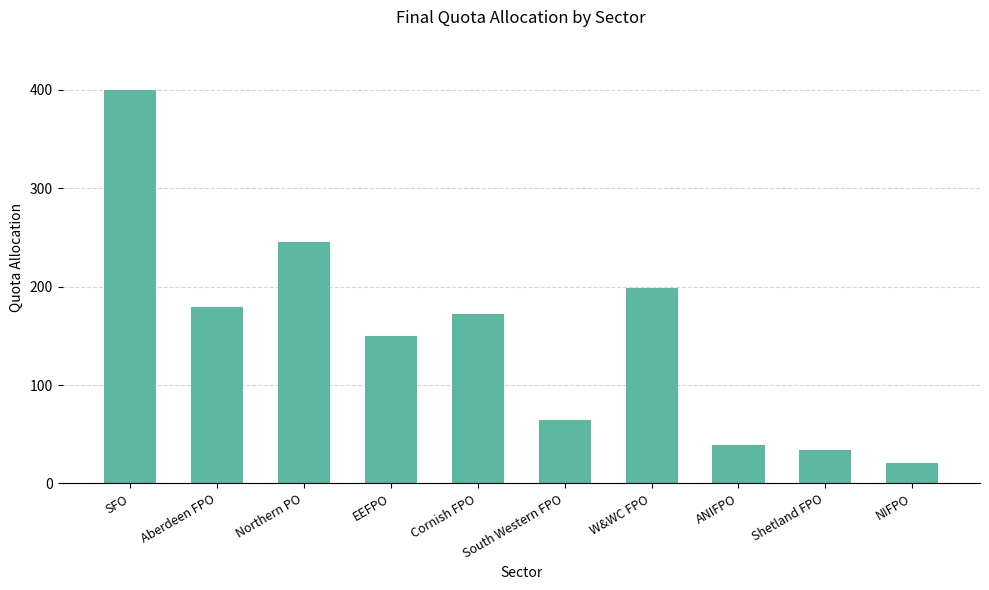

What is the difference between the maximum and second lowest values?

365.3